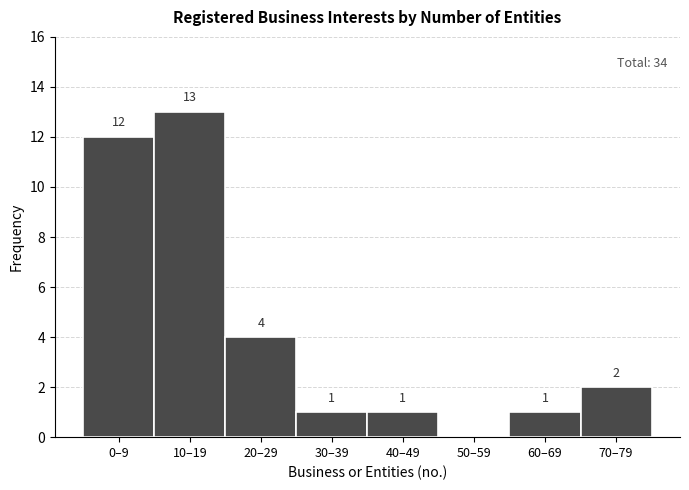

What is the sum of the values at 40–49 and 10–19?

14